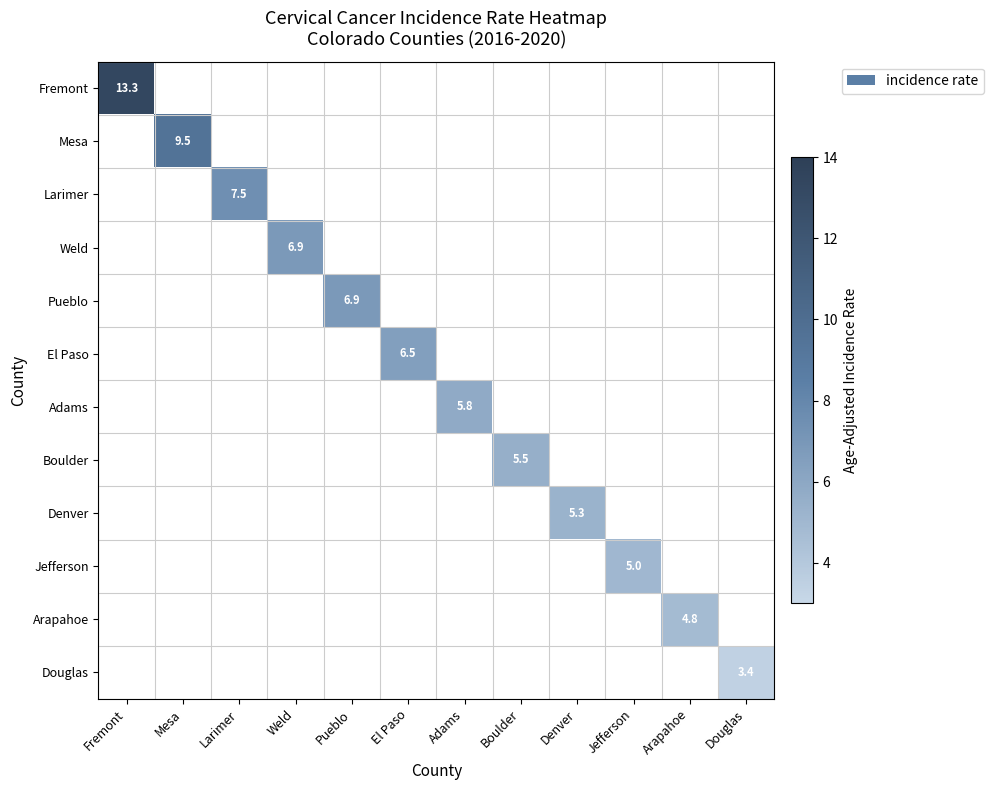

At how many categories does at least one series exceed 9?

2